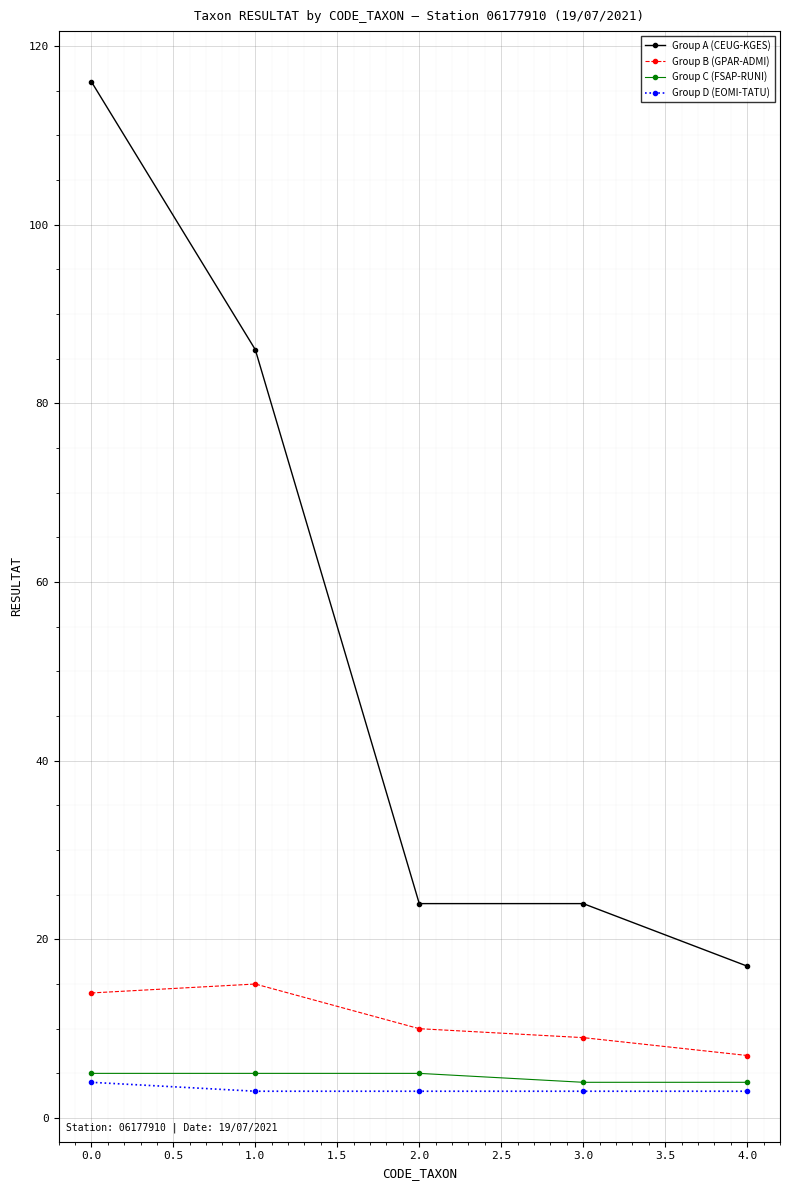

How many lines are shown in the chart?

4